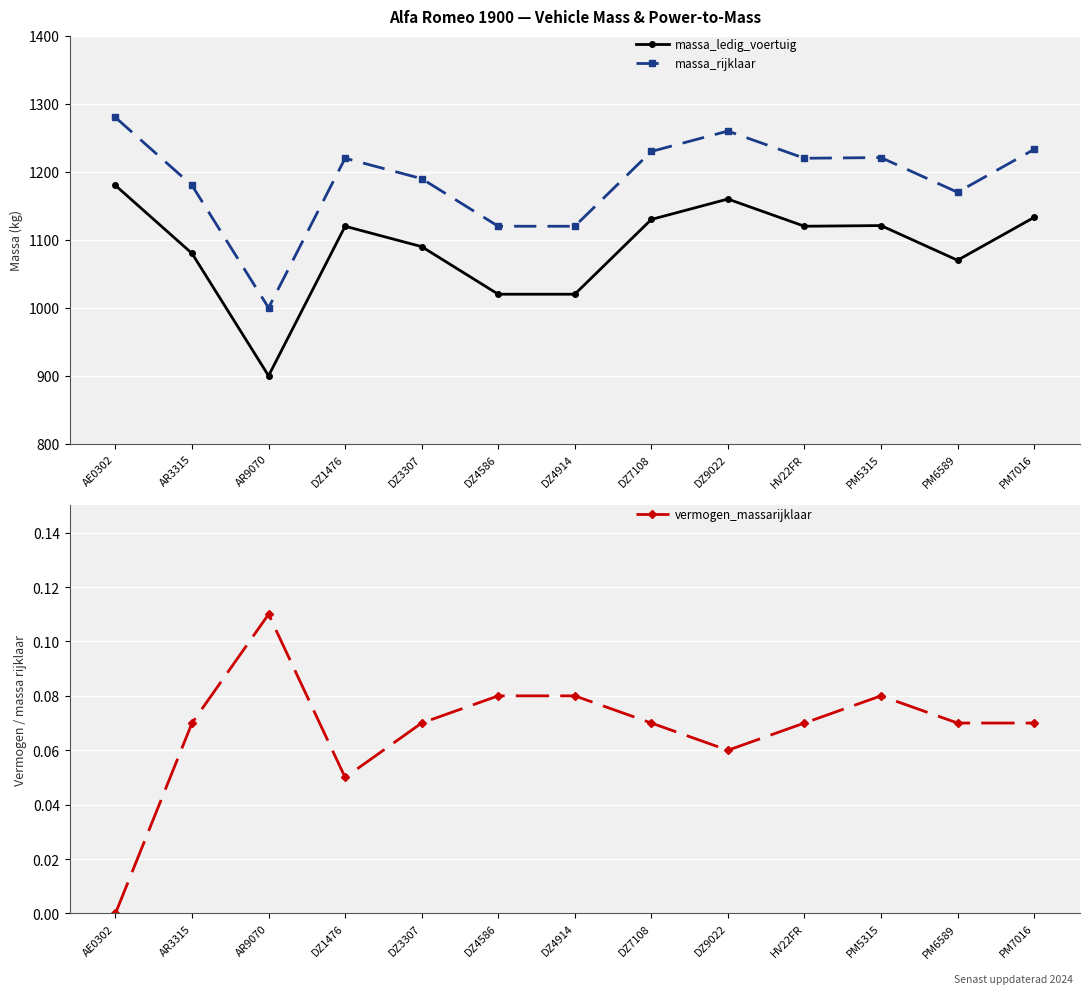

Count the vermogen_massarijklaar values in the range 0 to 1.

13